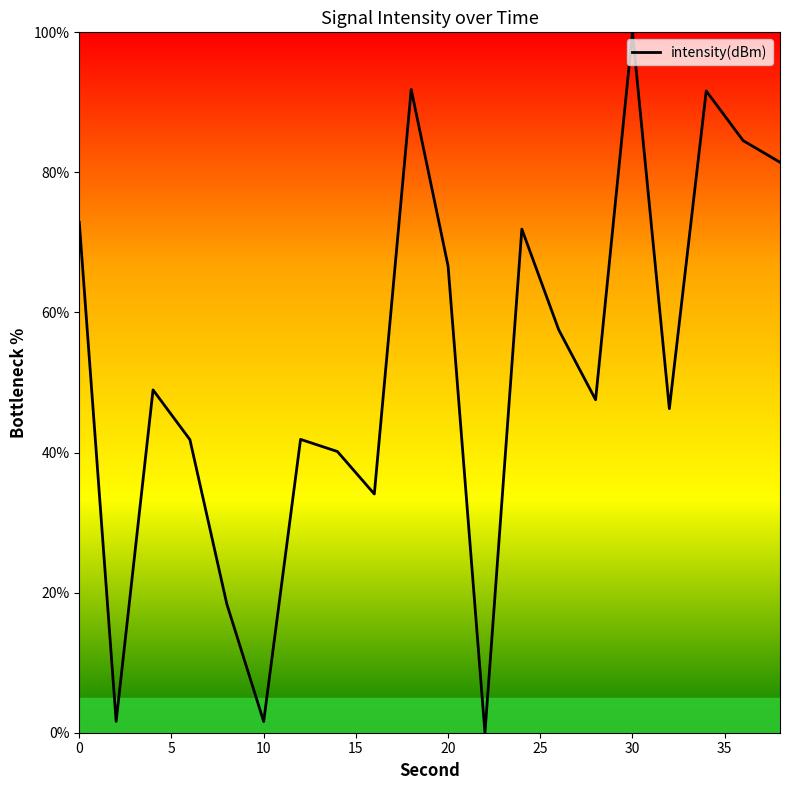

What is the difference between the maximum and minimum values?

100.0